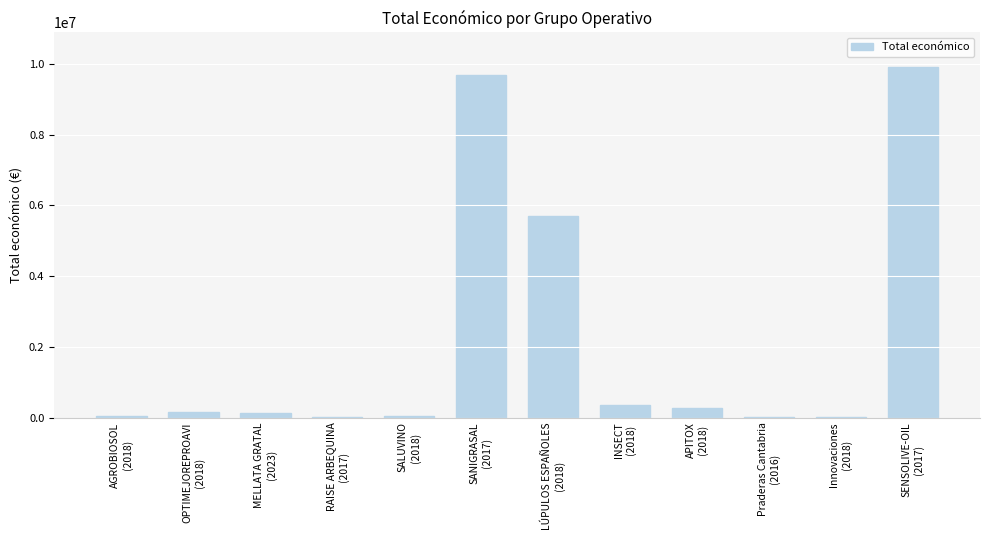

What is the sum of all values?

26312010